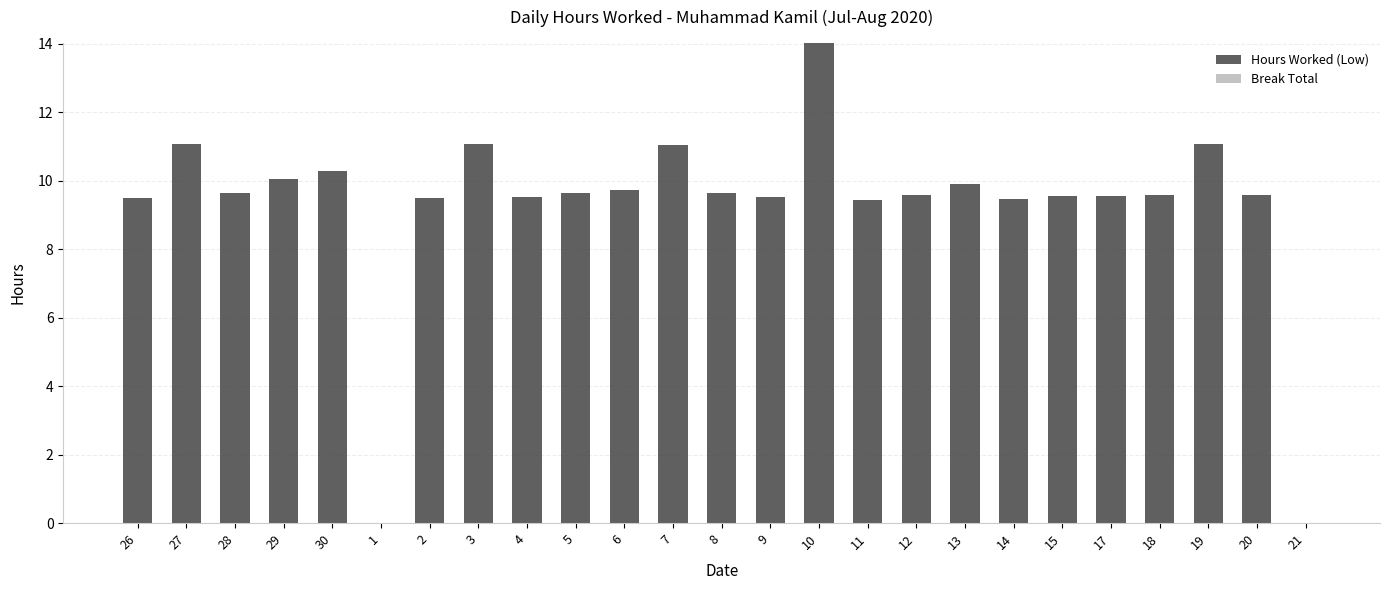

What is the change in value from 4 to 10?

+4.5